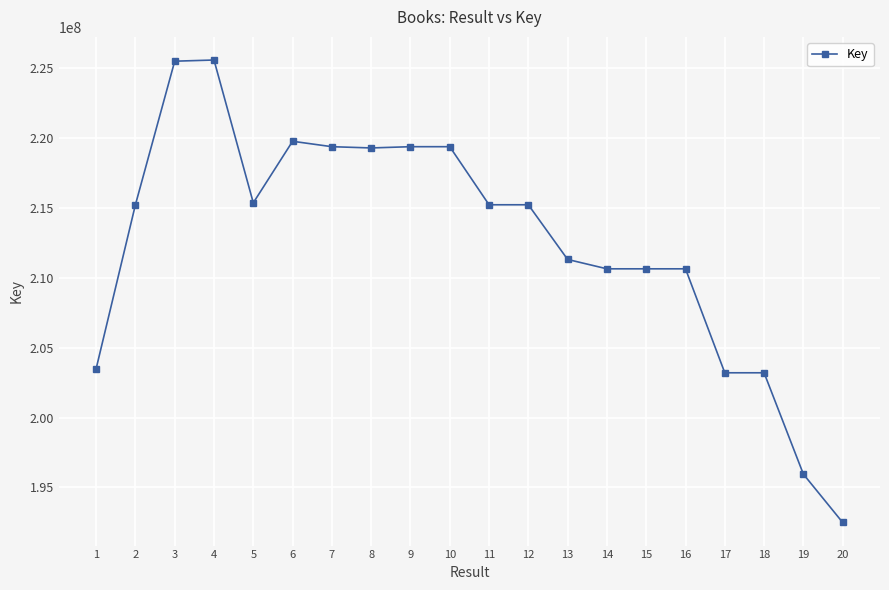

Which category has the lowest value across all series?

20